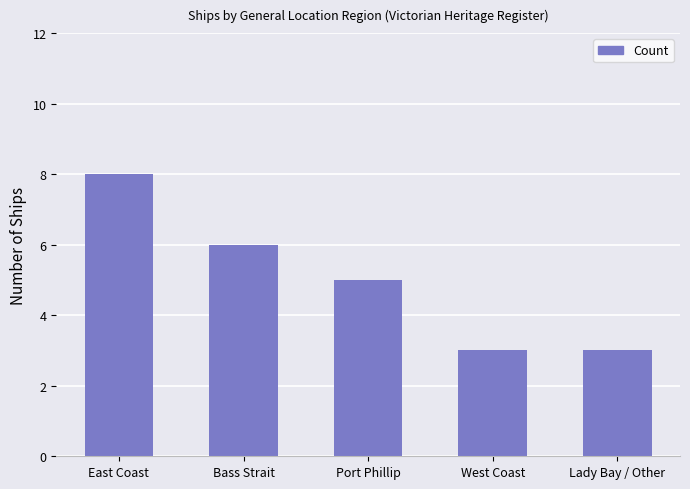

At which category does the chart reach its peak across all series?

East Coast